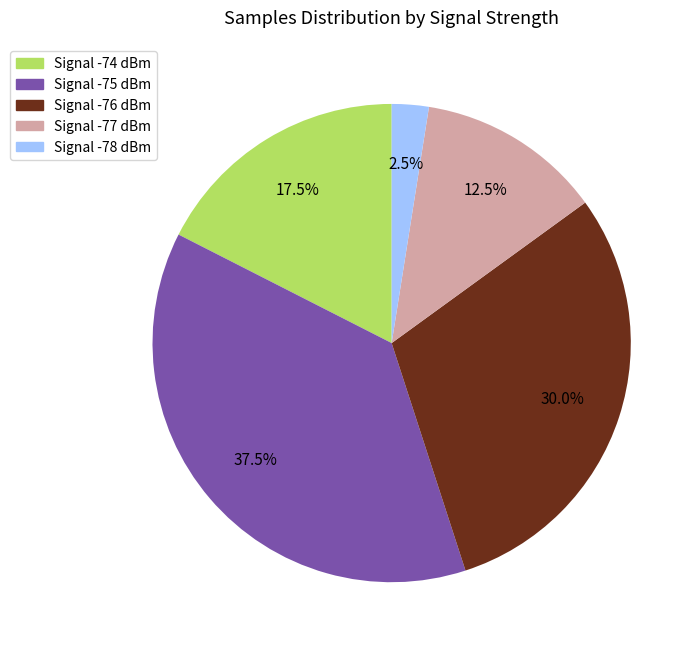

Is there a majority slice in this chart?

No